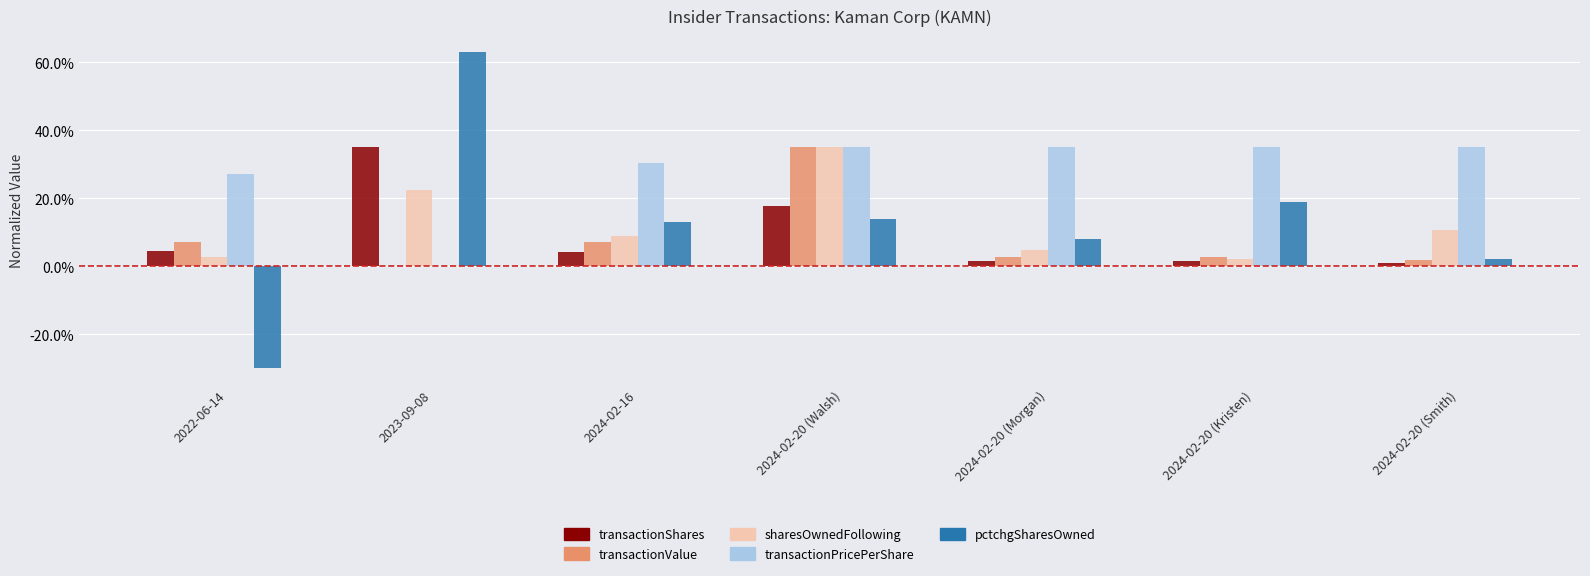

Which series changed the most between 2024-02-20 (Walsh) and 2024-02-20 (Kristen)?

sharesOwnedFollowing